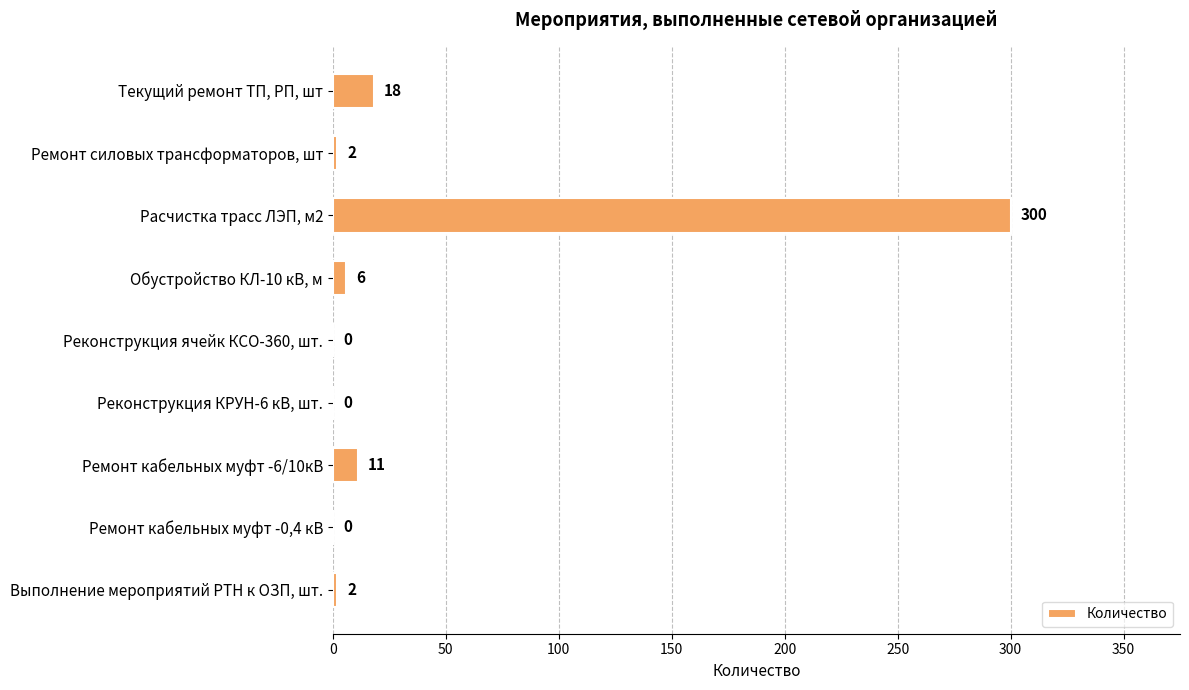

Are the bars horizontal?

Yes